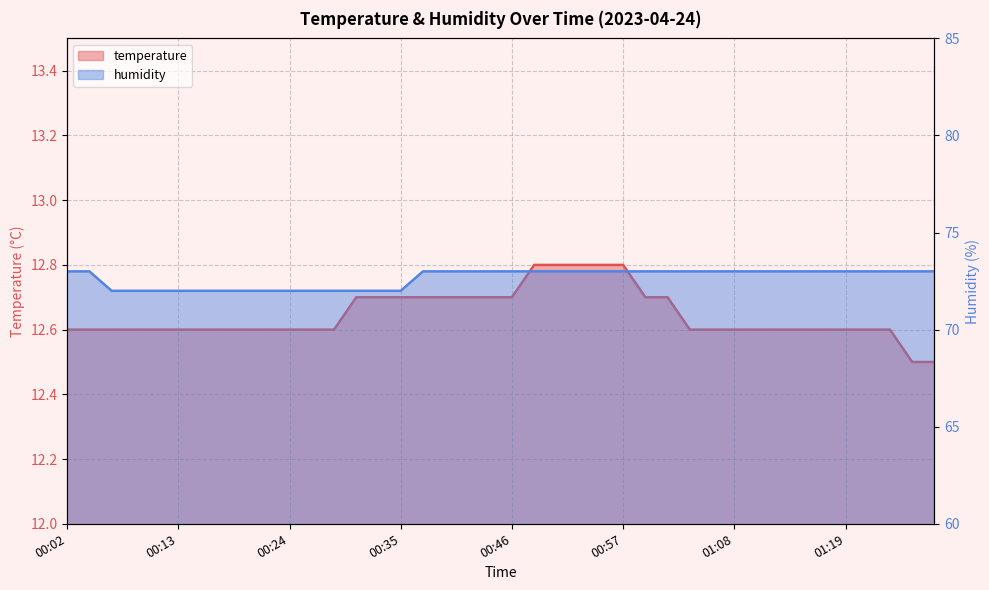

Count the number of categories in the chart.

40